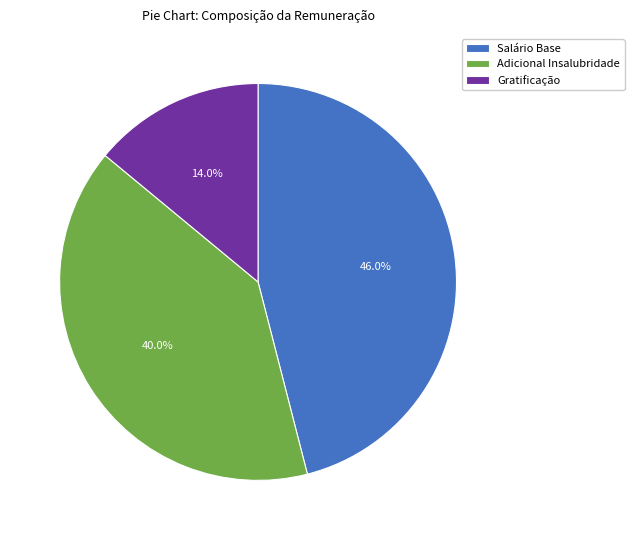

Which has a higher value, Adicional Insalubridade or Gratificação?

Adicional Insalubridade